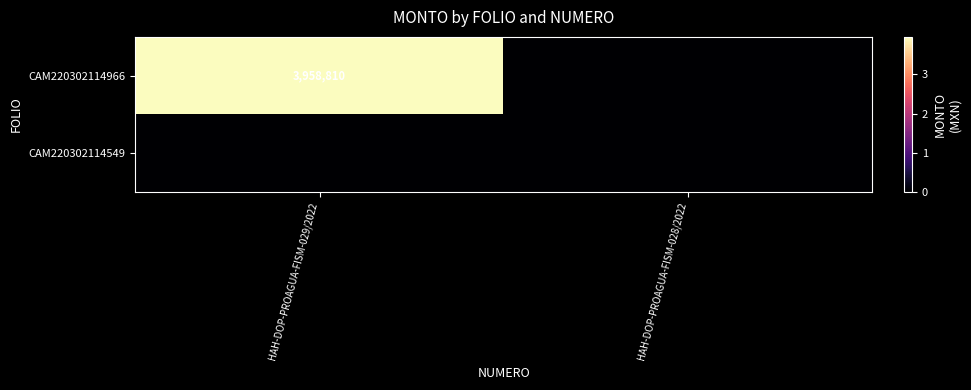

True or false: CAM220302114966 has a value of 3958810 at HAH-DOP-PROAGUA-FISM-029/2022.

True